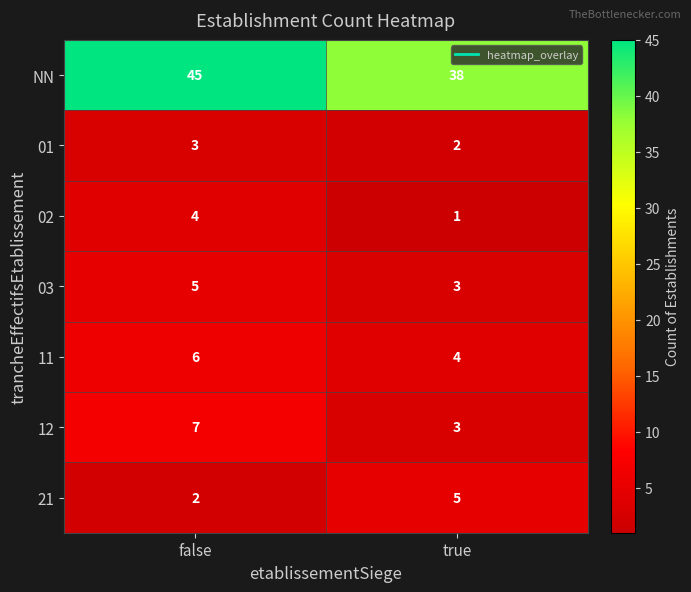

Reading left to right, transcribe all the data shown in this chart.

NN: 45	38
01: 3	2
02: 4	1
03: 5	3
11: 6	4
12: 7	3
21: 2	5